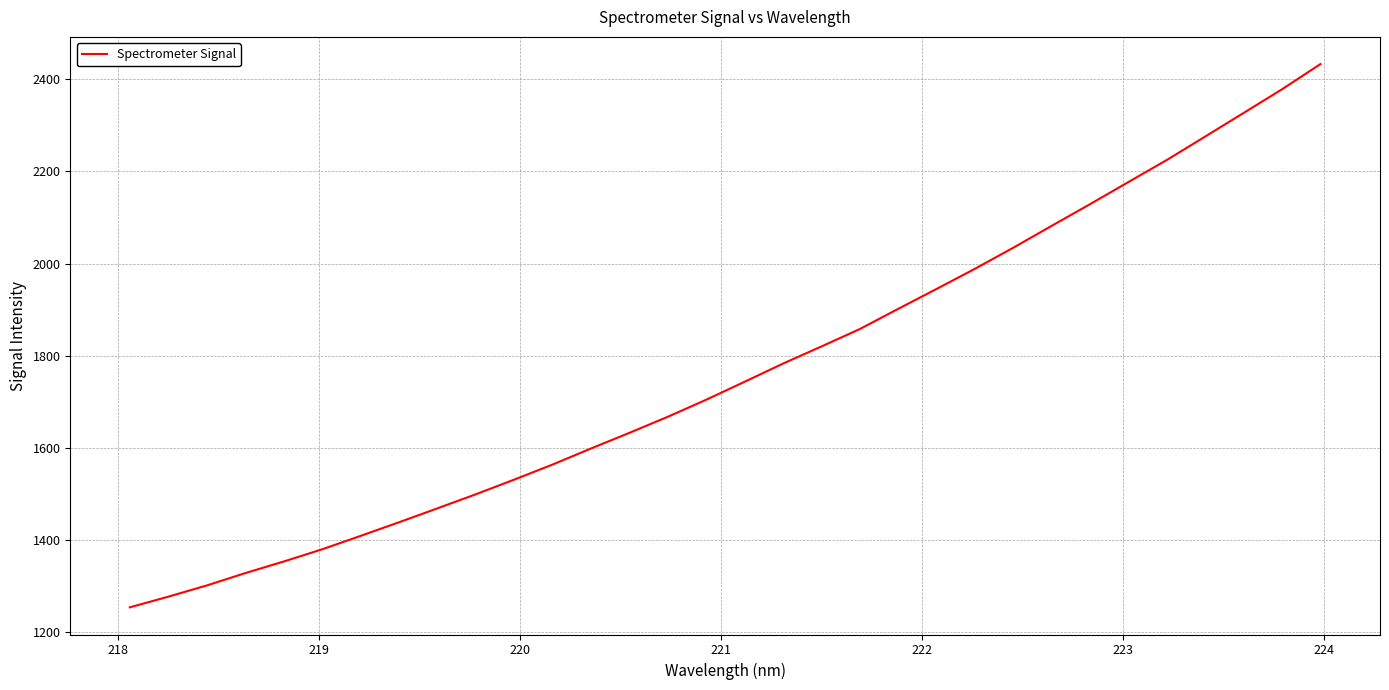

What is the minimum value shown in the chart?

1254.4